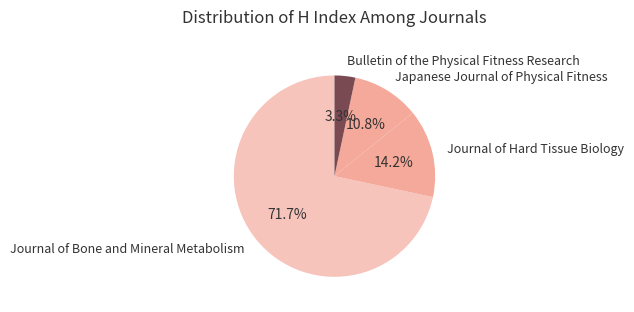

What percentage is the Japanese Journal of Physical Fitness slice, to the nearest percent?

11%